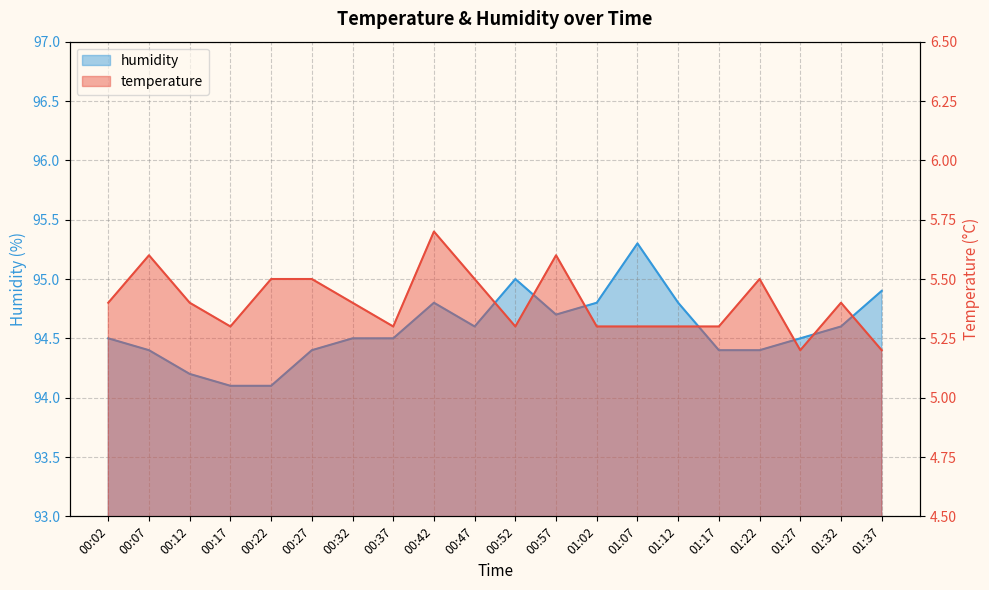

True or false: humidity has a value of 94.9 at 01:37.

True